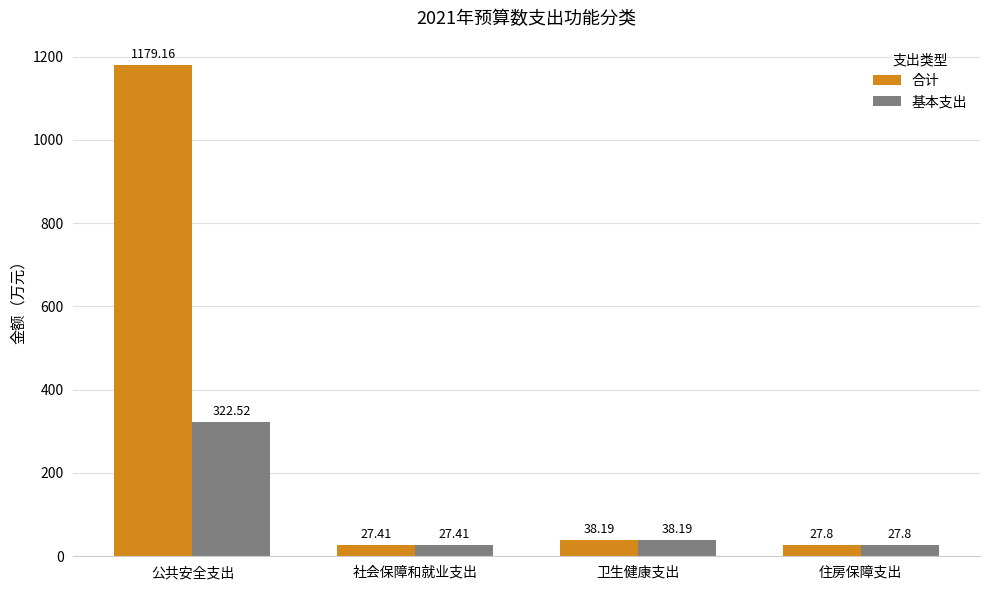

Is the value of 基本支出 at 公共安全支出 greater than the value of 合计 at 社会保障和就业支出?

Yes